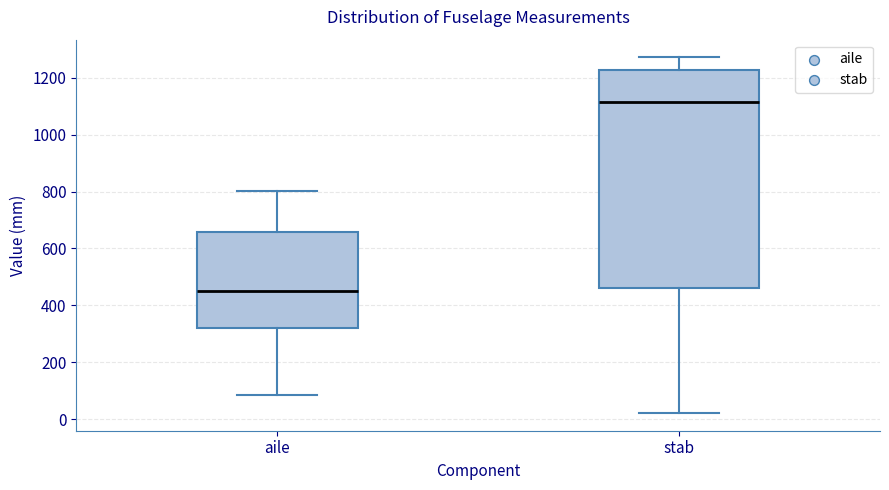

Reading left to right, transcribe this box plot: for each box, give where its median line is, the range the box spans, and where its two whiskers end, as read against the y-axis. The values are not printed on the chart, so give them approximately, as read against the axis.

aile: median 460, box 320 to 660, whiskers 80 to 800
stab: median 1120, box 460 to 1220, whiskers 20 to 1280